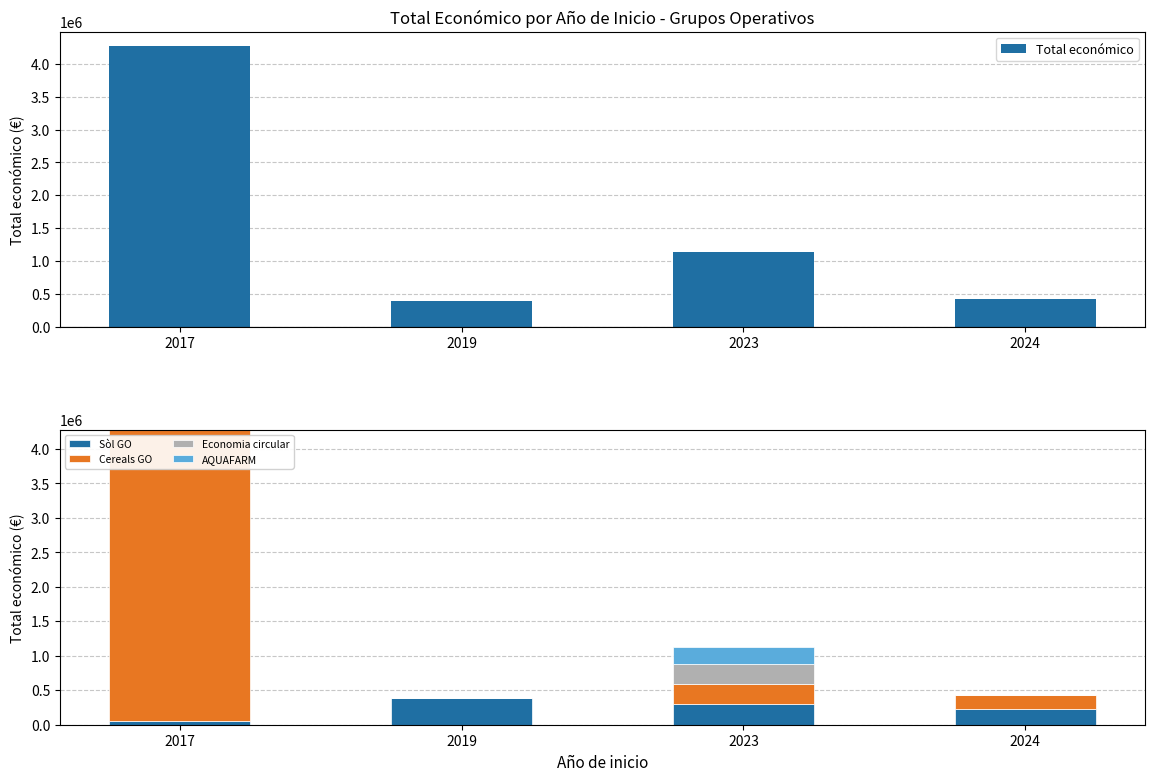

How many values in the Total económico series are below 1134025?

2